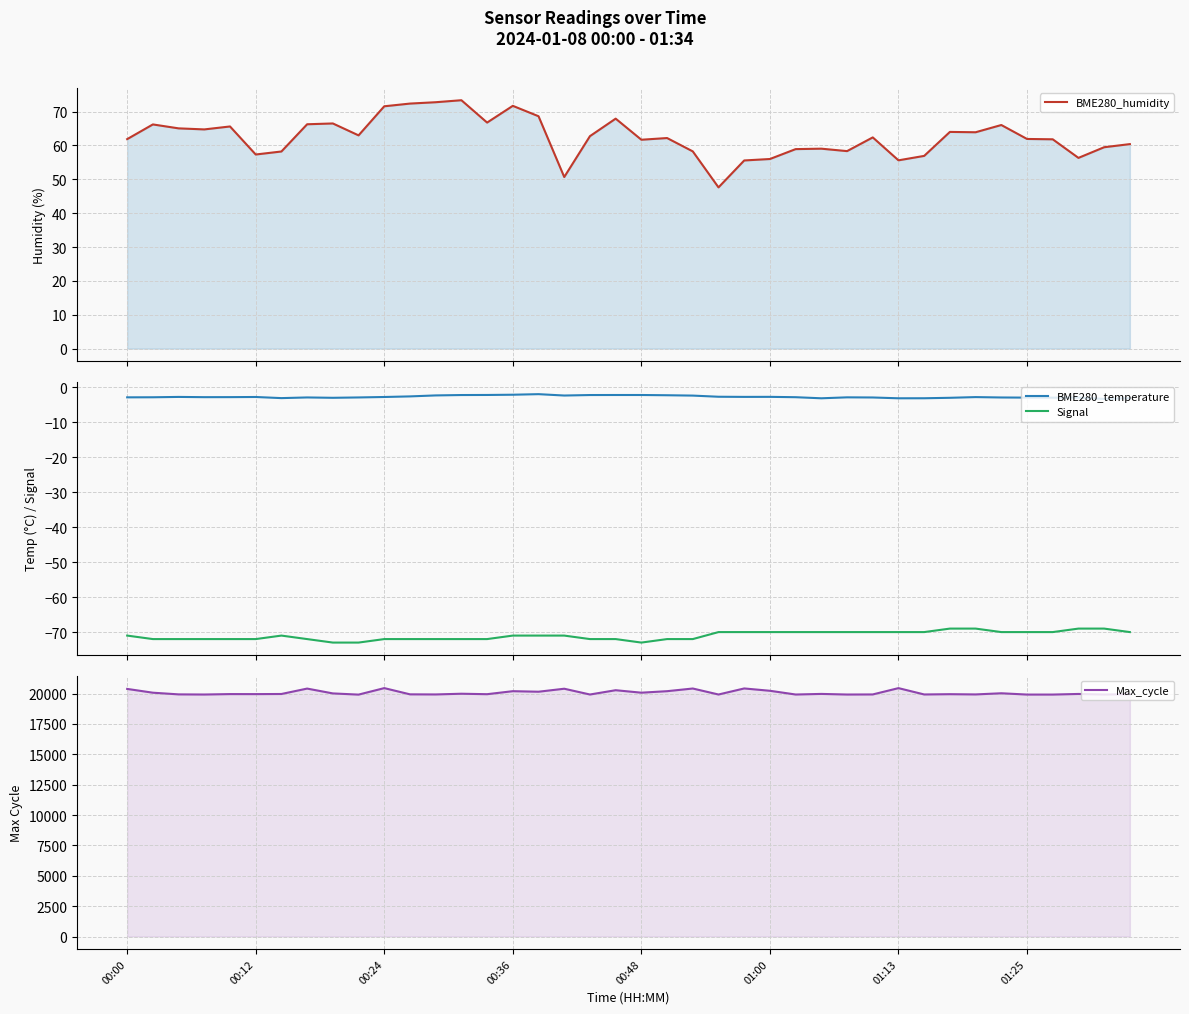

Reading right to left, list all the values displayed in this chart.

BME280_humidity: 60.4	59.5	56.3	61.8	61.9	66.0	63.9	64.0	56.9	55.6	62.4	58.3	59.0	58.9	56.0	55.6	47.6	58.2	62.2	61.7	67.9	62.8	50.7	68.6	71.7	66.8	73.4	72.8	72.4	71.6	63.0	66.5	66.3	58.2	57.3	65.6	64.7	65.0	66.2	61.9
BME280_temperature: -3.1	-3.3	-2.9	-3.0	-2.9	-2.9	-2.8	-3.0	-3.1	-3.1	-2.9	-2.9	-3.1	-2.8	-2.7	-2.7	-2.7	-2.4	-2.2	-2.2	-2.2	-2.2	-2.3	-1.9	-2.1	-2.2	-2.2	-2.3	-2.6	-2.8	-2.9	-3.0	-2.9	-3.1	-2.8	-2.8	-2.8	-2.7	-2.8	-2.9
Signal: -70.0	-69.0	-69.0	-70.0	-70.0	-70.0	-69.0	-69.0	-70.0	-70.0	-70.0	-70.0	-70.0	-70.0	-70.0	-70.0	-70.0	-72.0	-72.0	-73.0	-72.0	-72.0	-71.0	-71.0	-71.0	-72.0	-72.0	-72.0	-72.0	-72.0	-73.0	-73.0	-72.0	-71.0	-72.0	-72.0	-72.0	-72.0	-72.0	-71.0
Max_cycle: 19955.0	19922.0	19971.0	19921.0	19921.0	20027.0	19932.0	19952.0	19929.0	20450.0	19931.0	19924.0	19974.0	19925.0	20232.0	20424.0	19925.0	20419.0	20199.0	20075.0	20279.0	19925.0	20401.0	20155.0	20199.0	19951.0	19989.0	19931.0	19939.0	20452.0	19917.0	20015.0	20413.0	19968.0	19958.0	19960.0	19925.0	19936.0	20074.0	20386.0